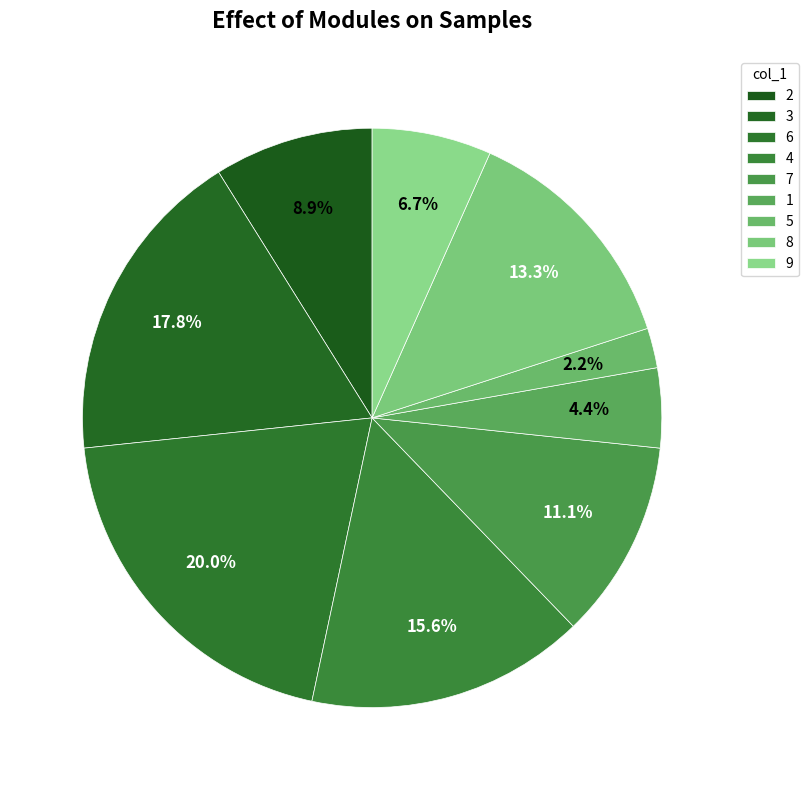

How many segments does this pie chart have?

9